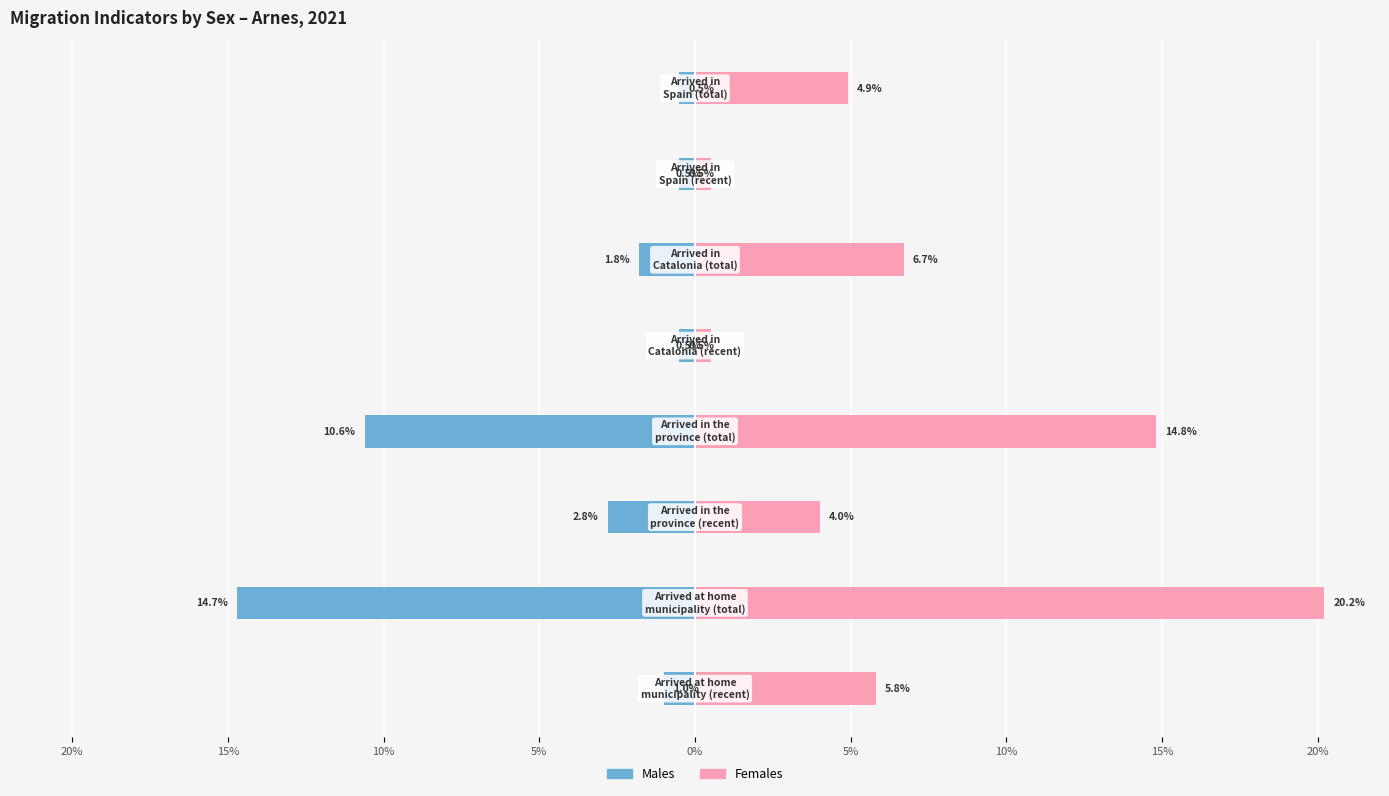

How many data points does each series have?

8